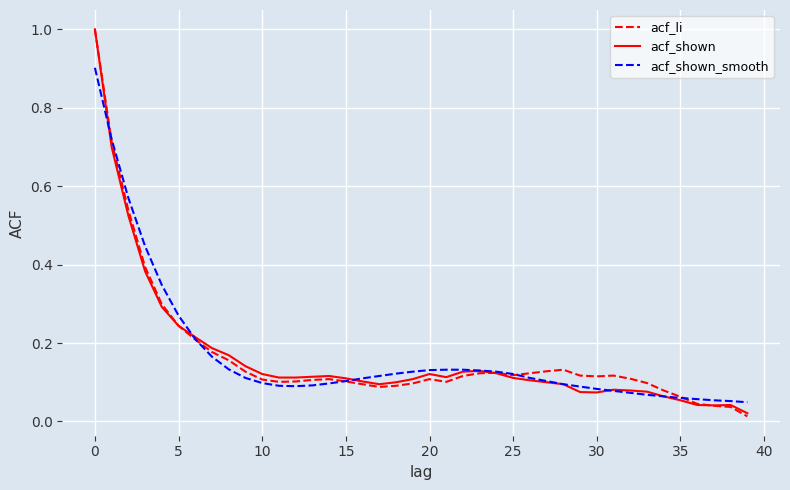

What is the greatest value displayed?

1.0